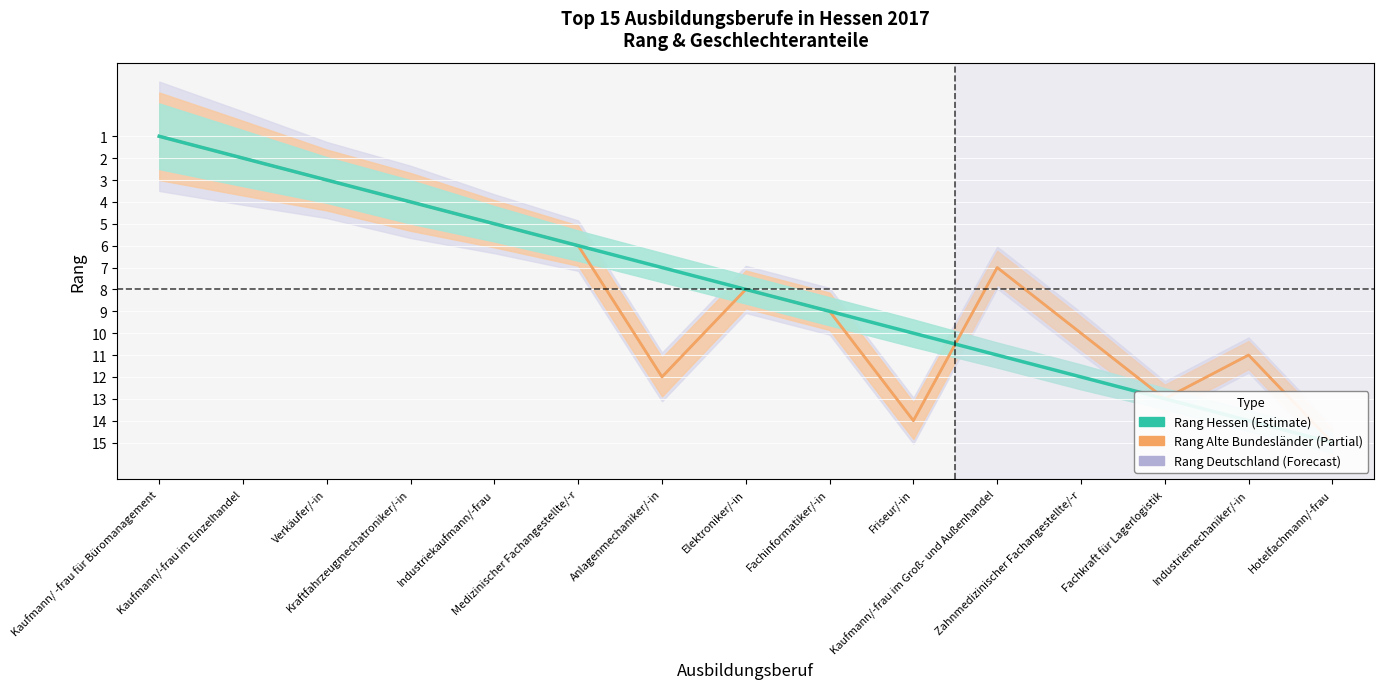

List the labels in order of Rang Deutschland value, smallest first.

Kaufmann/ -frau für Büromanagement, Kaufmann/-frau im Einzelhandel, Verkäufer/-in, Kraftfahrzeugmechatroniker/-in, Industriekaufmann/-frau, Medizinischer Fachangestellte/-r, Kaufmann/-frau im Groß- und Außenhandel, Elektroniker/-in, Fachinformatiker/-in, Zahnmedizinischer Fachangestellte/-r, Industriemechaniker/-in, Anlagenmechaniker/-in, Fachkraft für Lagerlogistik, Friseur/-in, Hotelfachmann/-frau